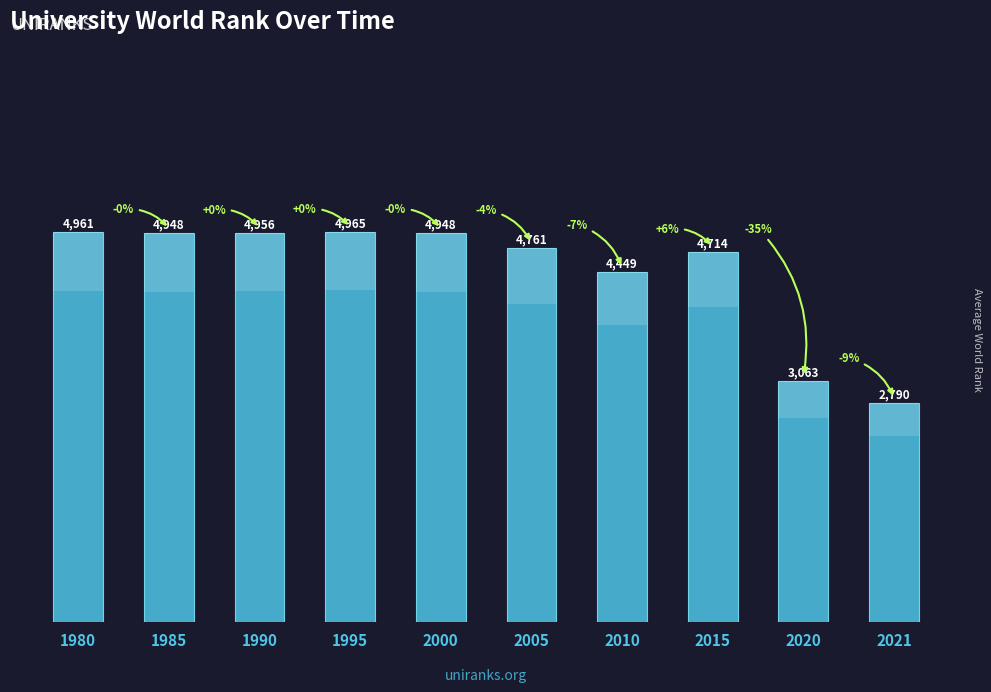

Rank the categories by value from lowest to highest.

2021, 2020, 2010, 2015, 2005, 1985, 2000, 1990, 1980, 1995